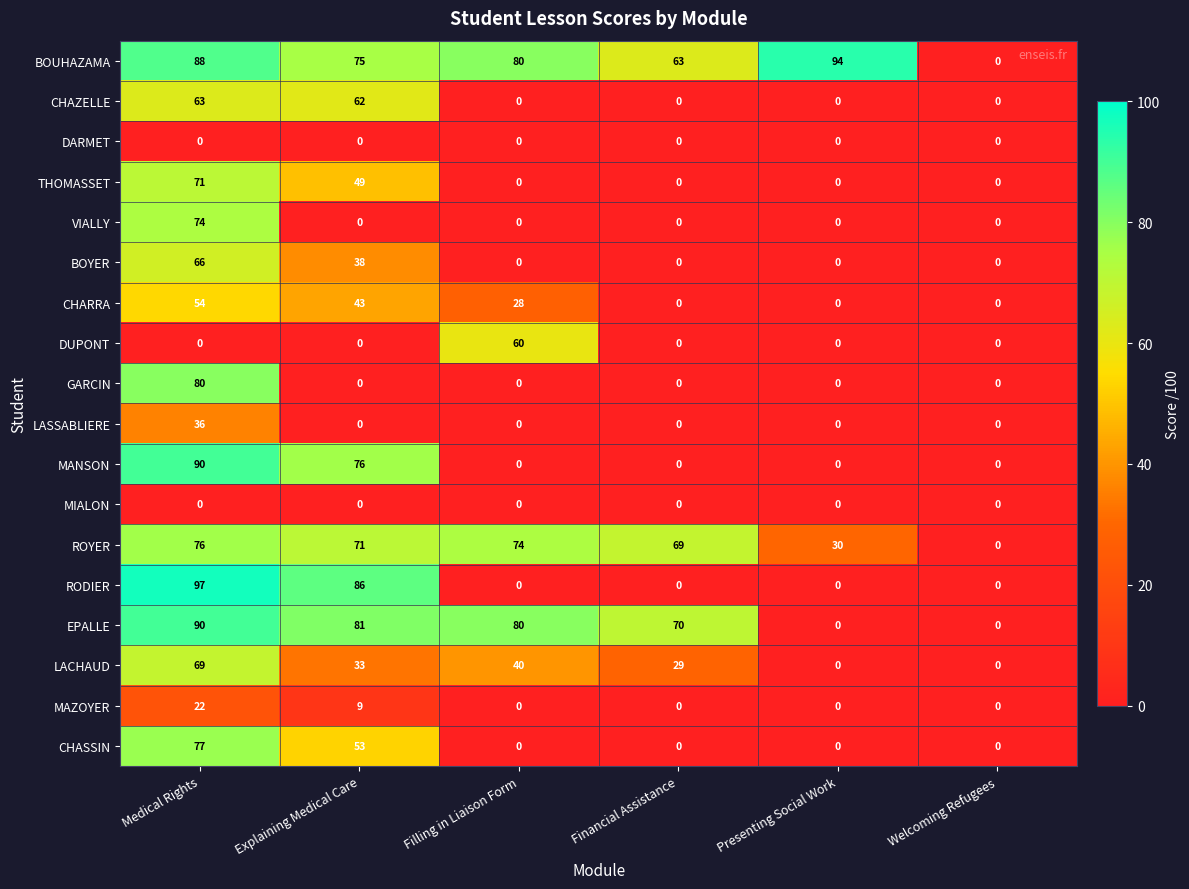

What is the difference between the second highest and second lowest values in the EPALLE series?

81